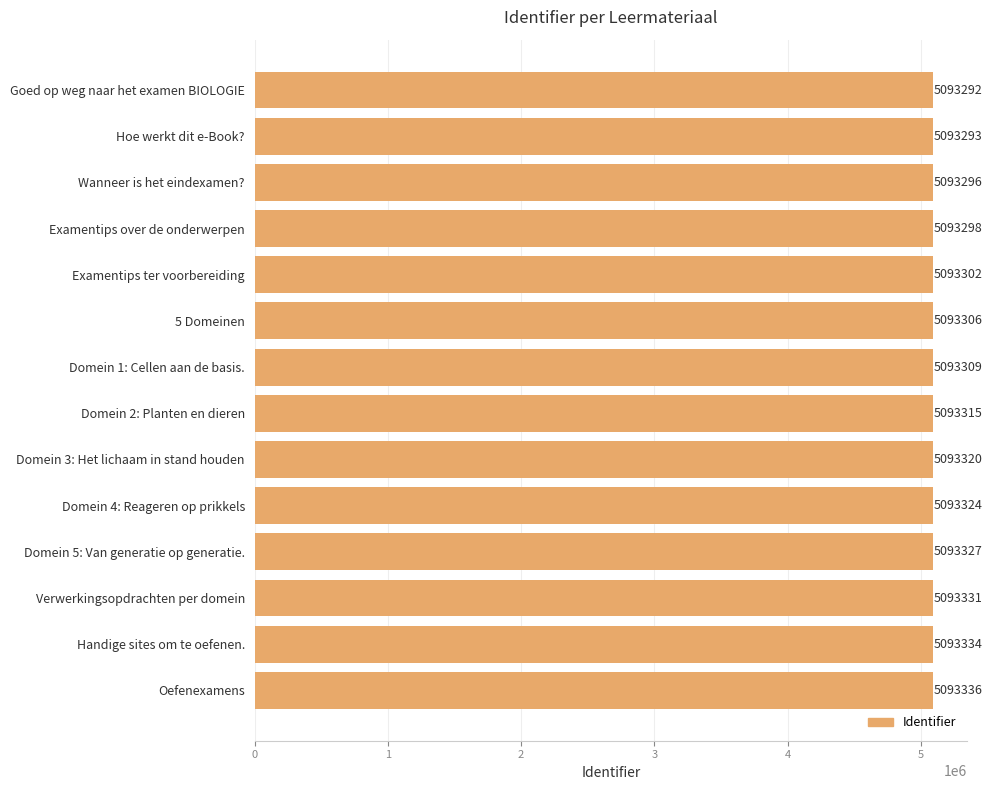

The value at Hoe werkt dit e-Book? is 1026072. True or false?

False